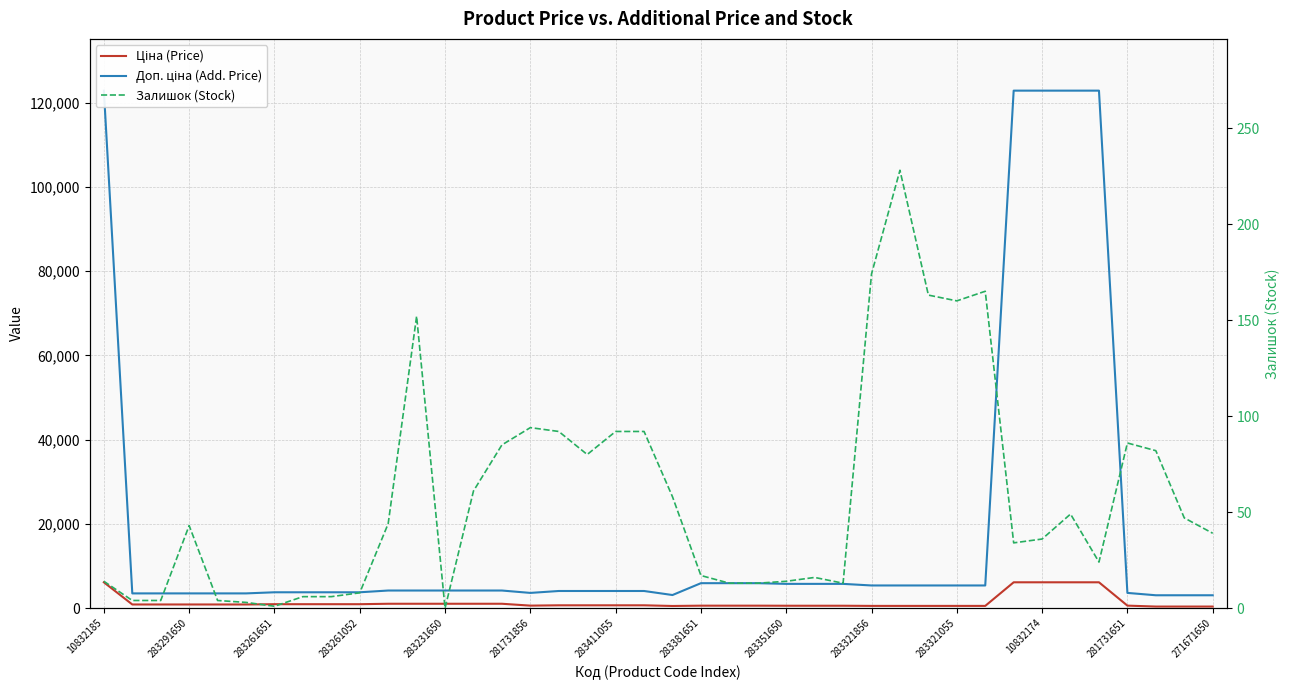

What is the total value across all series at 19?

4849.2